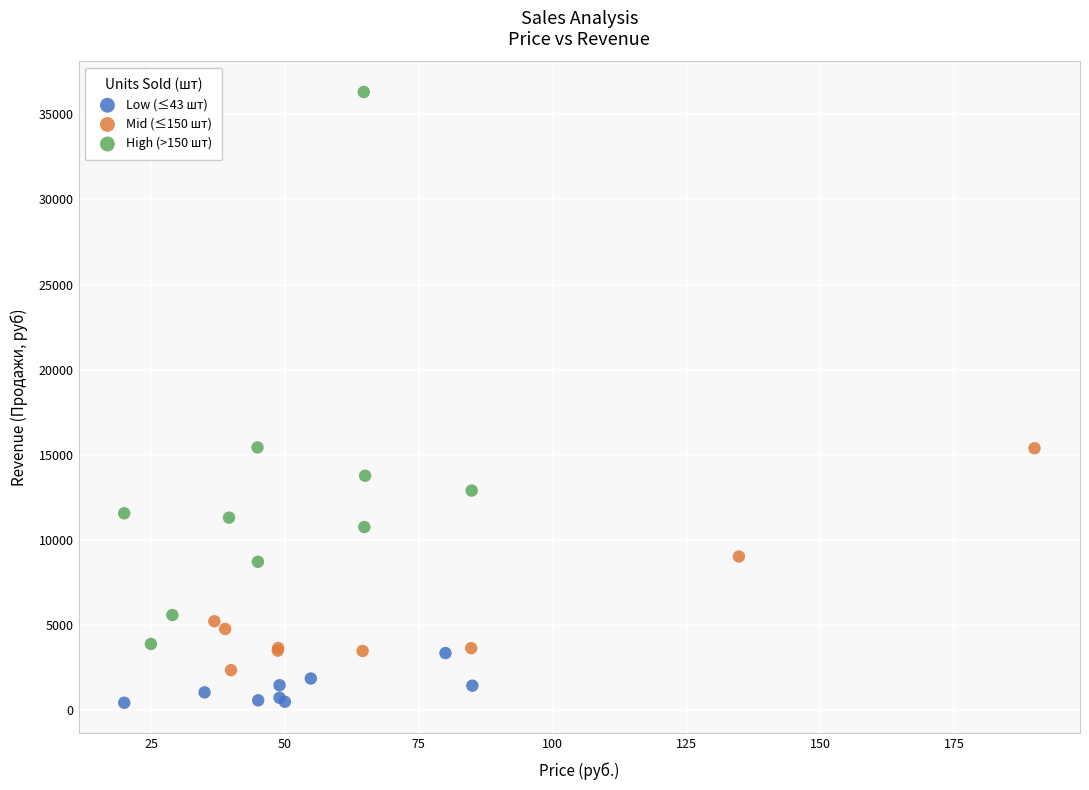

Which series has the largest Y range (max minus min)?

High (>150 шт)